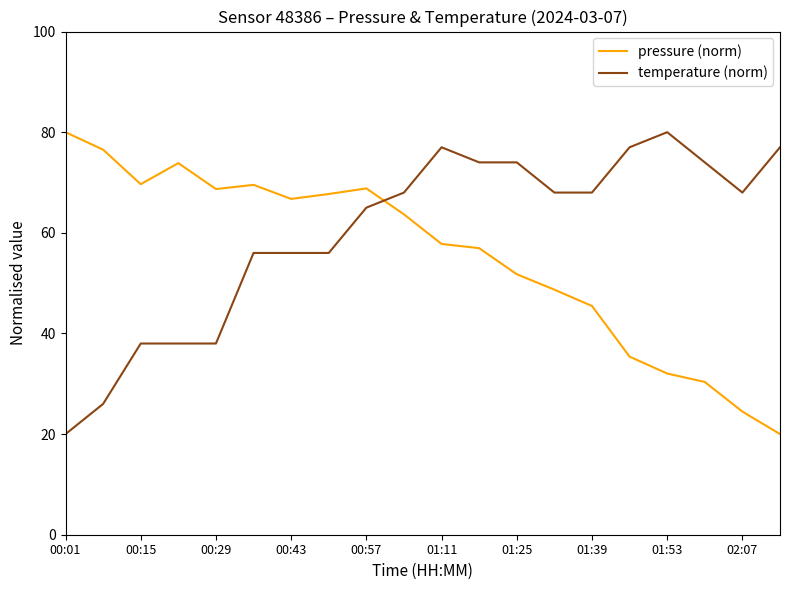

What is the difference between the maximum and minimum values in the temperature (norm) series?

60.0